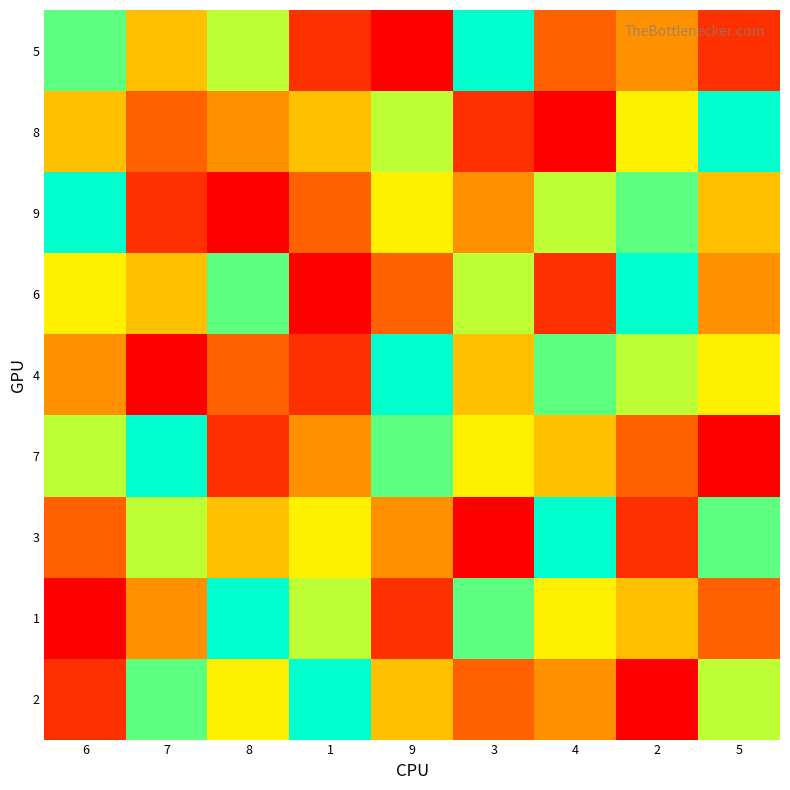

Rank the series by their maximum value, from lowest to highest.

5, 8, 9, 6, 4, 7, 3, 1, 2